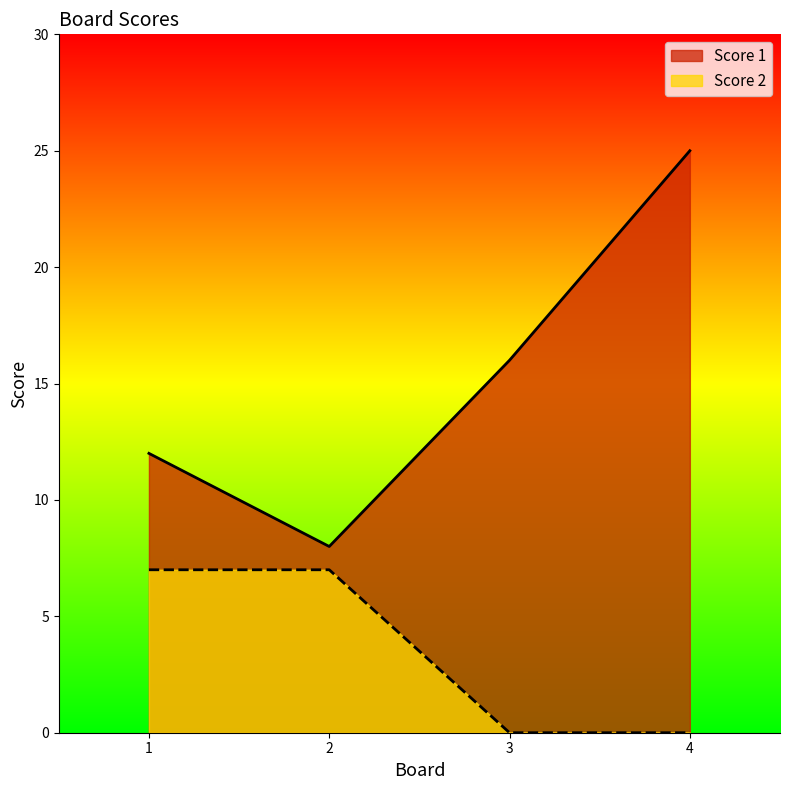

Which label corresponds to the smallest value in the chart?

3